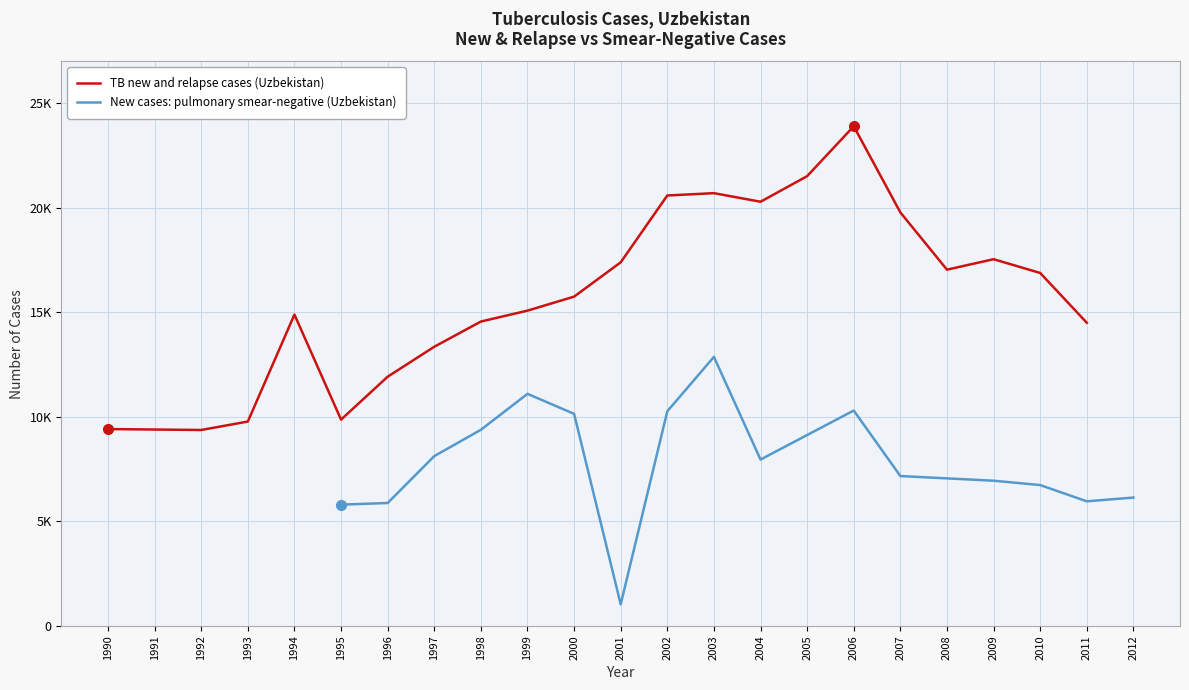

What is the greatest value displayed?

23900